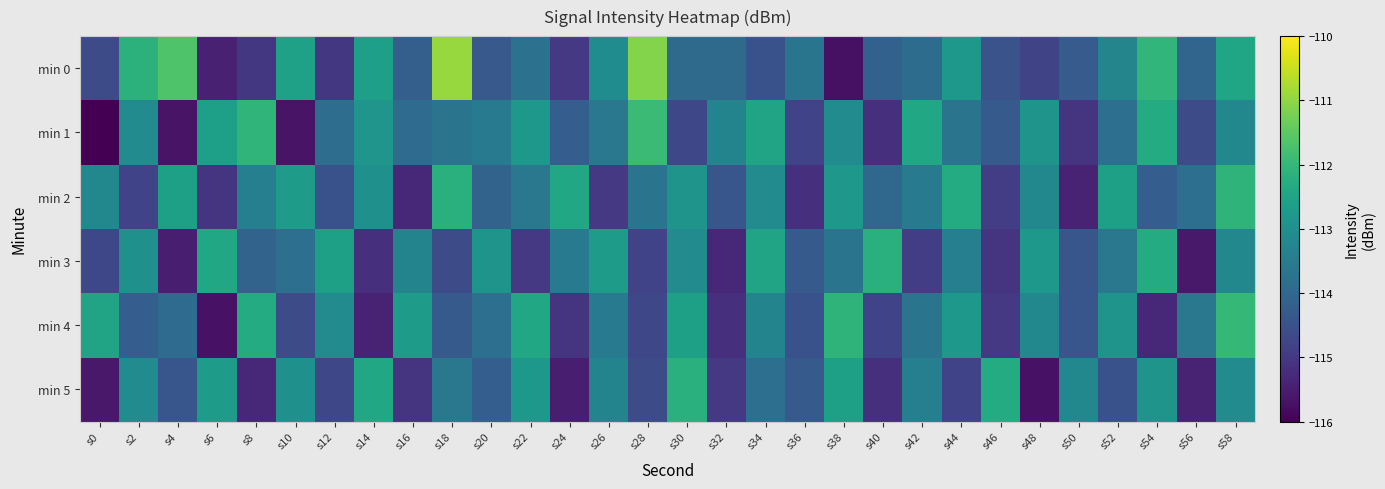

Count the number of data series in this chart.

6